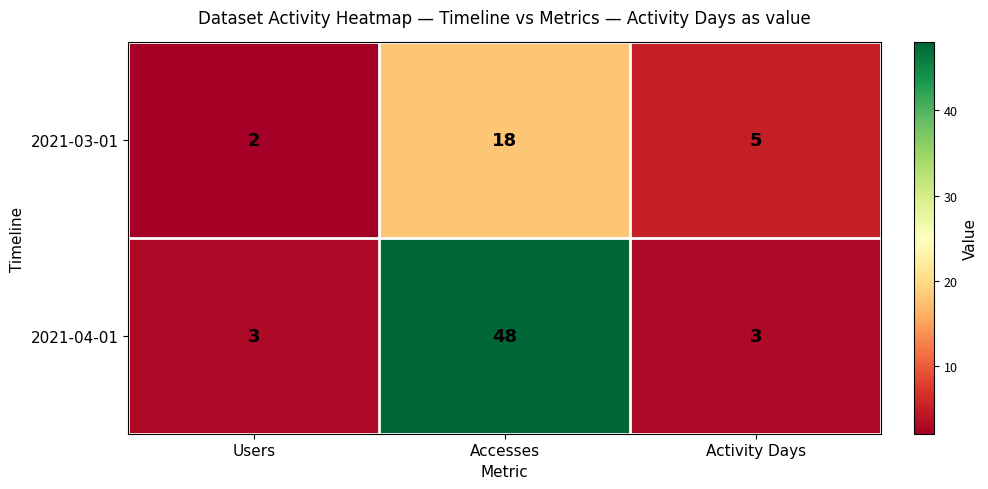

Between Users and Activity Days, which series saw the biggest shift?

2021-03-01